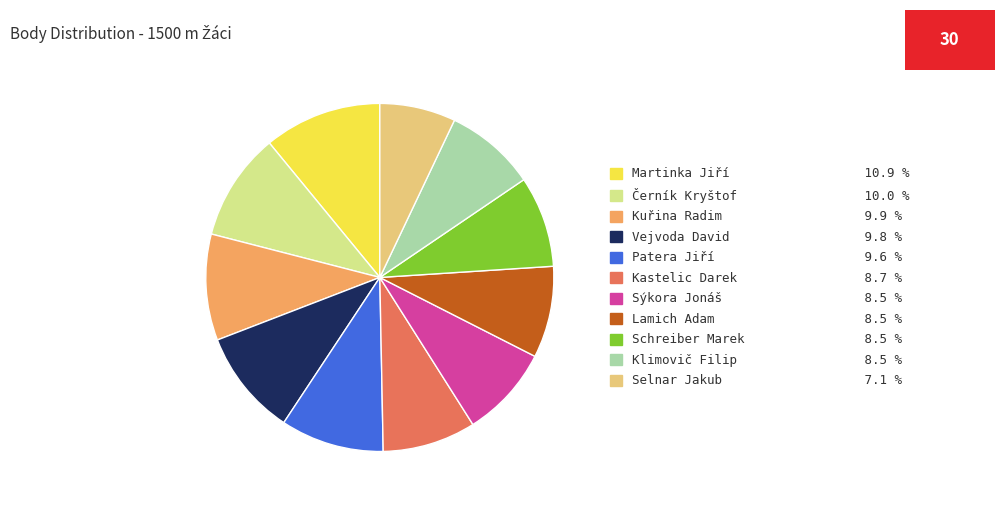

Which has a higher value, Černík Kryštof or Klimovič Filip?

Černík Kryštof